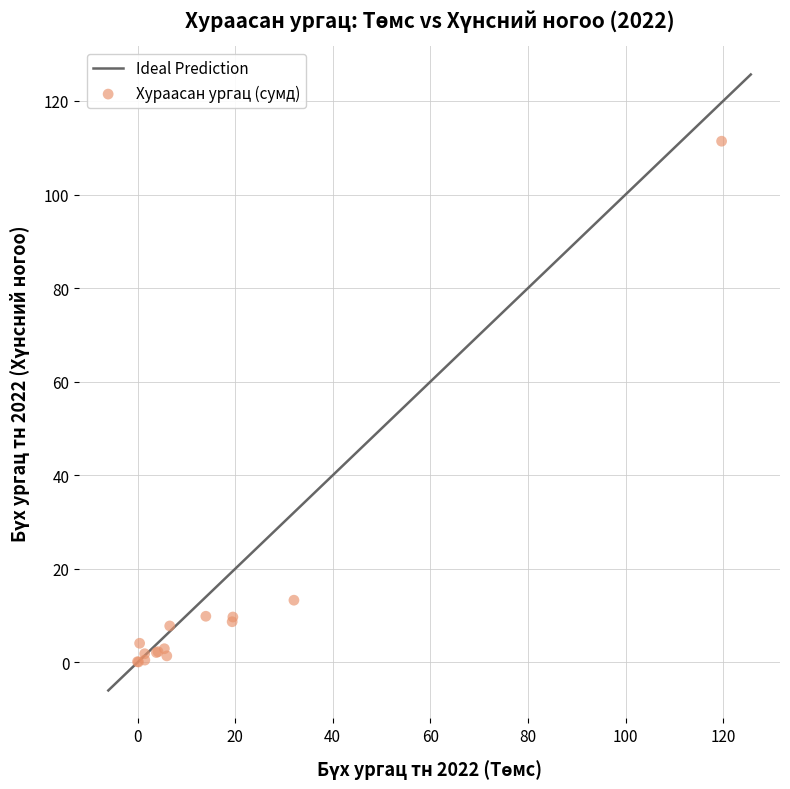

What Y value in the scatter plot is closest to 55?

13.3